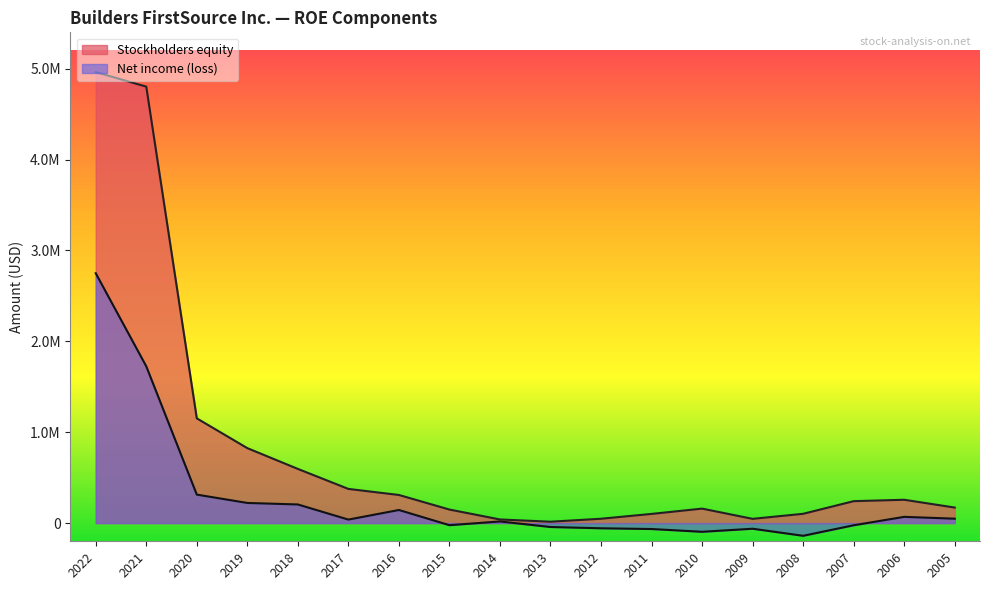

What are all the series names shown in the legend?

Stockholders equity, Net income (loss)